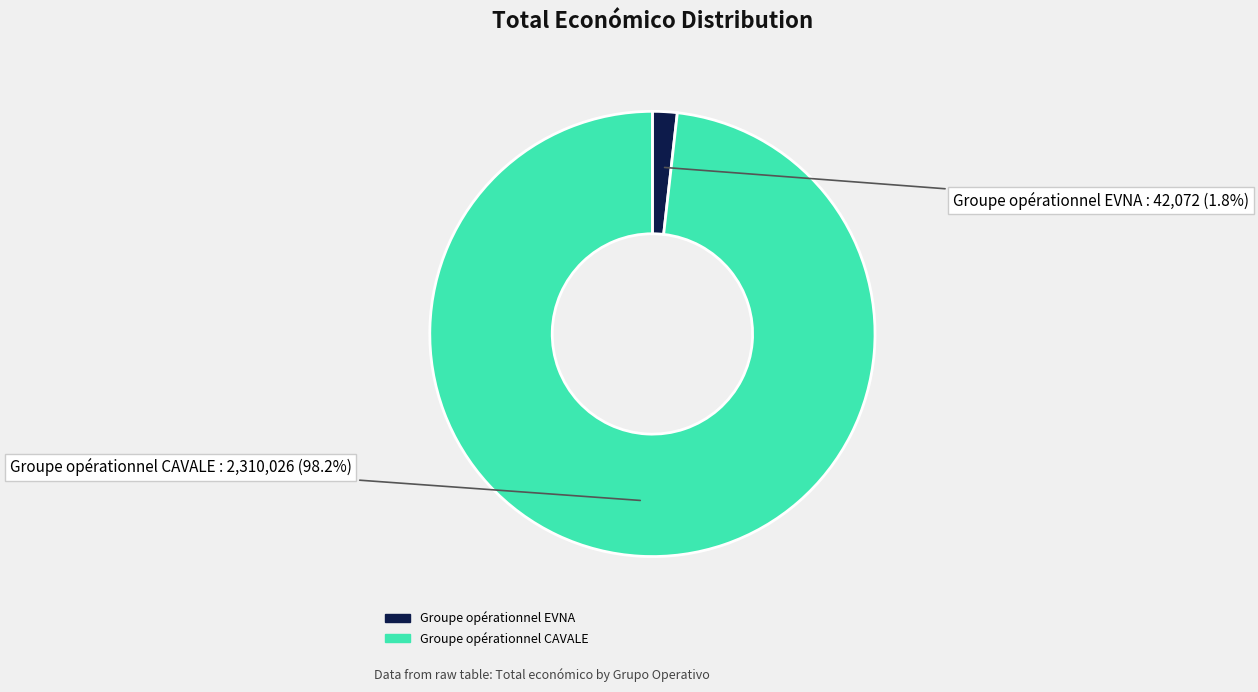

How many segments does this pie chart have?

2